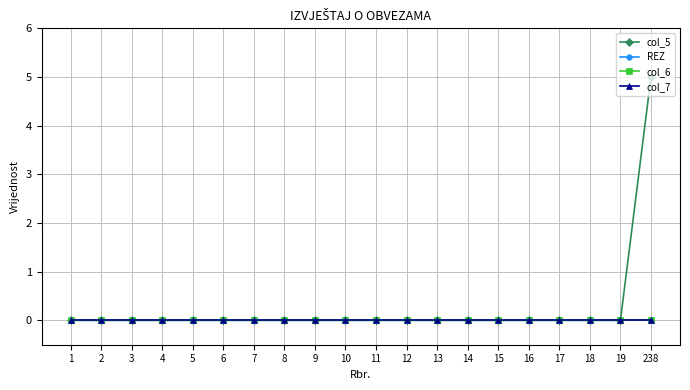

Reading left to right, transcribe all the data shown in this chart.

col_5: 1=0	2=0	3=0	4=0	5=0	6=0	7=0	8=0	9=0	10=0	11=0	12=0	13=0	14=0	15=0	16=0	17=0	18=0	19=0	238=5
REZ: 1=0	2=0	3=0	4=0	5=0	6=0	7=0	8=0	9=0	10=0	11=0	12=0	13=0	14=0	15=0	16=0	17=0	18=0	19=0	238=0
col_6: 1=0	2=0	3=0	4=0	5=0	6=0	7=0	8=0	9=0	10=0	11=0	12=0	13=0	14=0	15=0	16=0	17=0	18=0	19=0	238=0
col_7: 1=0	2=0	3=0	4=0	5=0	6=0	7=0	8=0	9=0	10=0	11=0	12=0	13=0	14=0	15=0	16=0	17=0	18=0	19=0	238=0